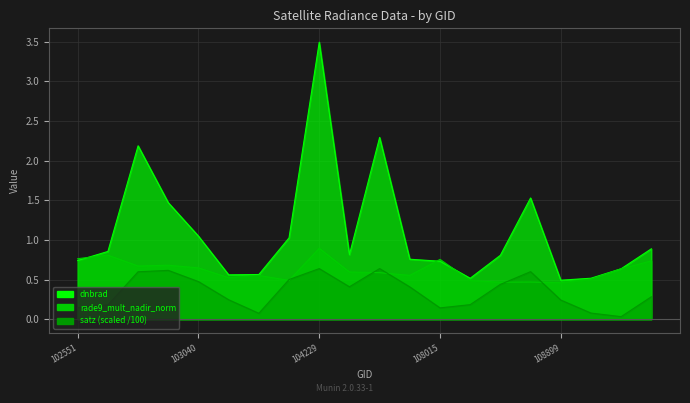

Reading left to right, extract all data points from this chart.

dnbrad: 0.7	0.9	2.2	1.5	1.0	0.6	0.6	1.0	3.5	0.8	2.3	0.8	0.7	0.5	0.8	1.5	0.5	0.5	0.6	0.9
rade9_mult_nadir_norm: 0.8	0.8	0.7	0.7	0.6	0.5	0.6	0.5	0.9	0.6	0.6	0.6	0.8	0.5	0.5	0.5	0.5	0.5	0.6	0.7
satz: 0.1	0.2	0.6	0.6	0.5	0.2	0.1	0.5	0.6	0.4	0.6	0.4	0.1	0.2	0.4	0.6	0.2	0.1	0.0	0.3